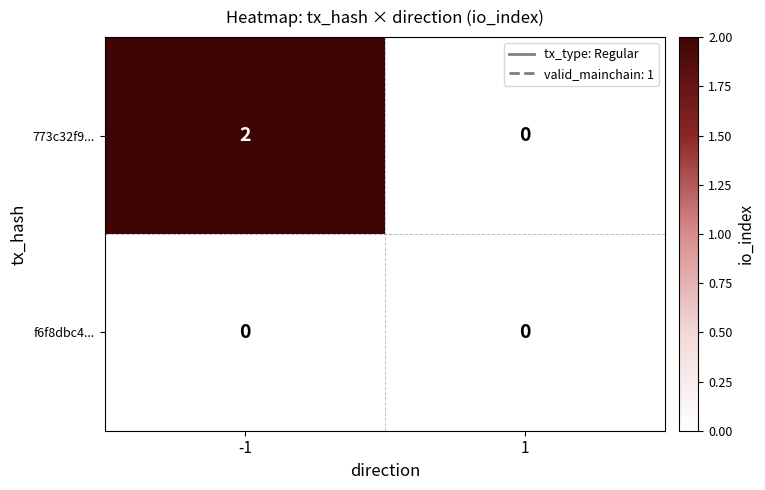

Reading right to left, list all the values displayed in this chart.

773c32f9...: 1=0	-1=2
f6f8dbc4...: 1=0	-1=0